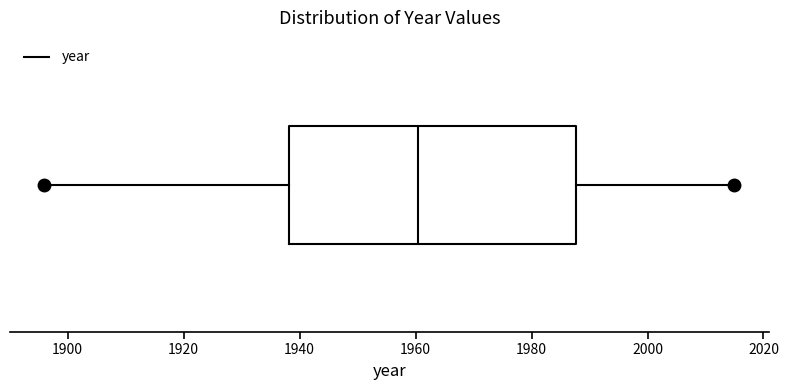

Transcribe this box plot: give where the median line is, the range the box spans, and where the two whiskers end, as read against the x-axis. The values are not printed on the chart, so give them approximately, as read against the axis.

median 1960, box 1938 to 1988, whiskers 1896 to 2016